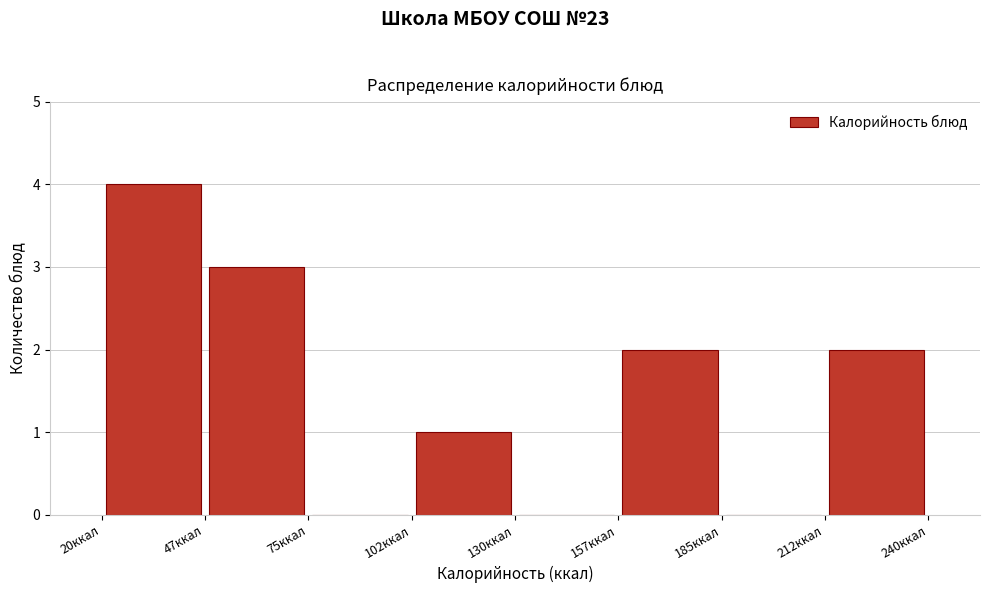

Reading left to right, transcribe this chart: for each bar, give the range it covers on the x-axis and its height. Neither the bar edges nor the heights are printed on the chart, so give them approximately, as read against the axes.

20.0 to 47.5: 4
47.5 to 75.0: 3
75.0 to 102.5: 0
102.5 to 130.0: 1
130.0 to 157.5: 0
157.5 to 185.0: 2
185.0 to 212.5: 0
212.5 to 240.0: 2